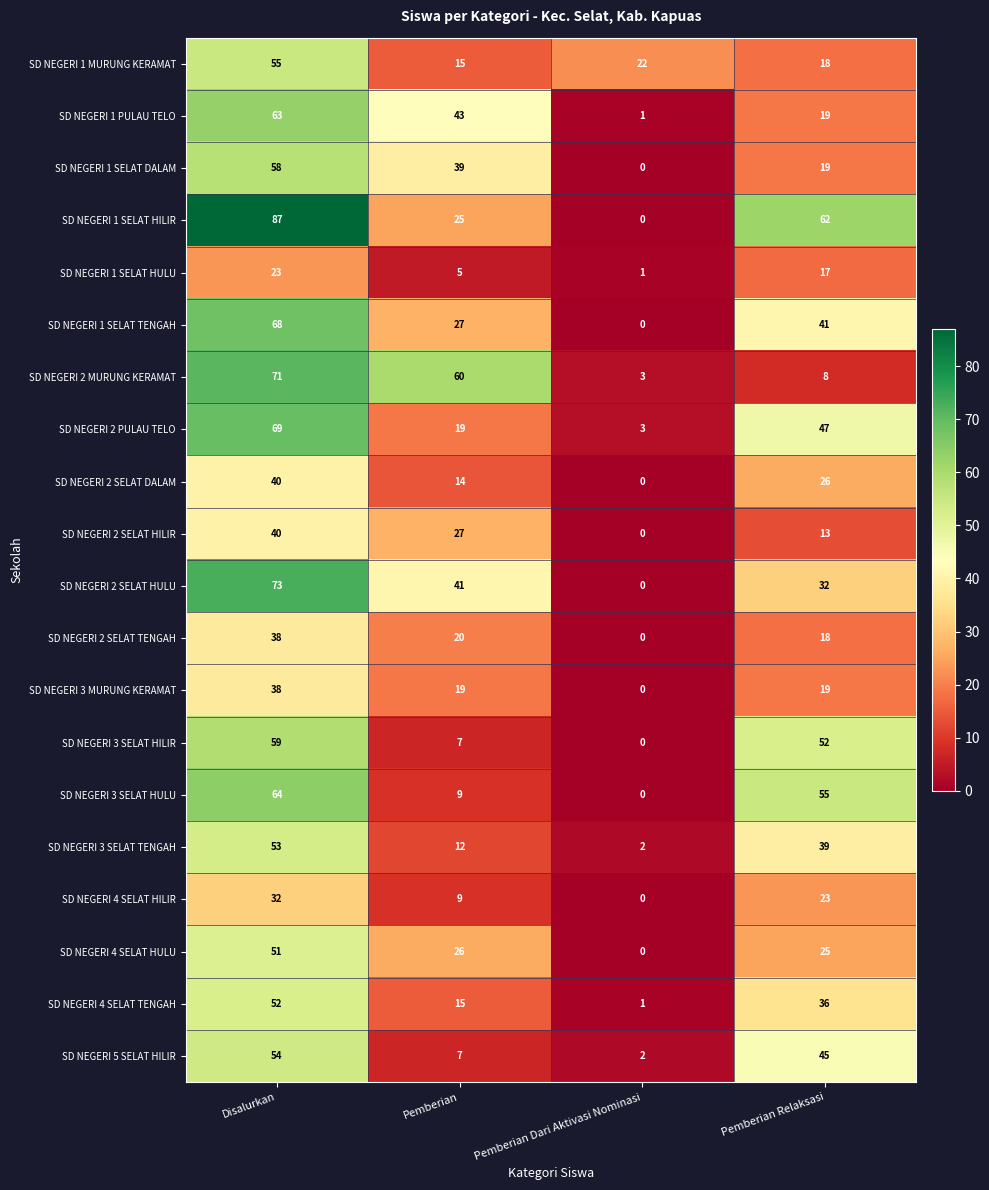

Between Pemberian and Pemberian Dari Aktivasi Nominasi, which series saw the biggest shift?

SD NEGERI 2 MURUNG KERAMAT